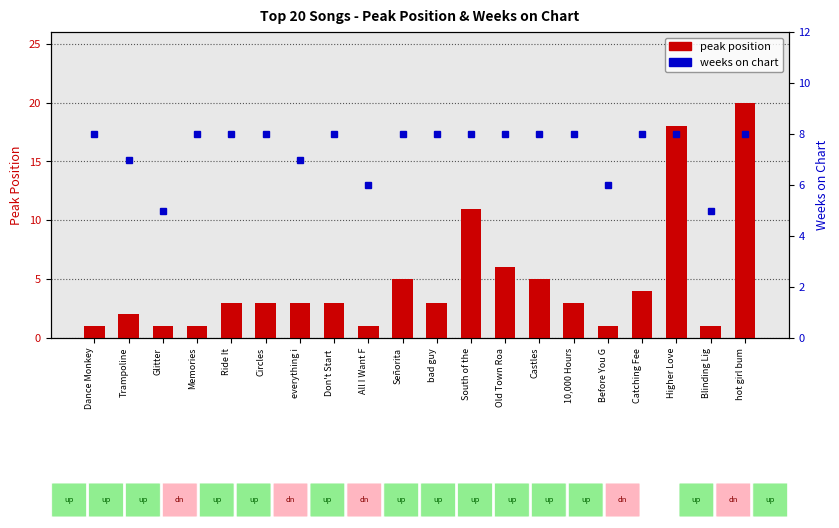

Does the chart contain any negative values?

No